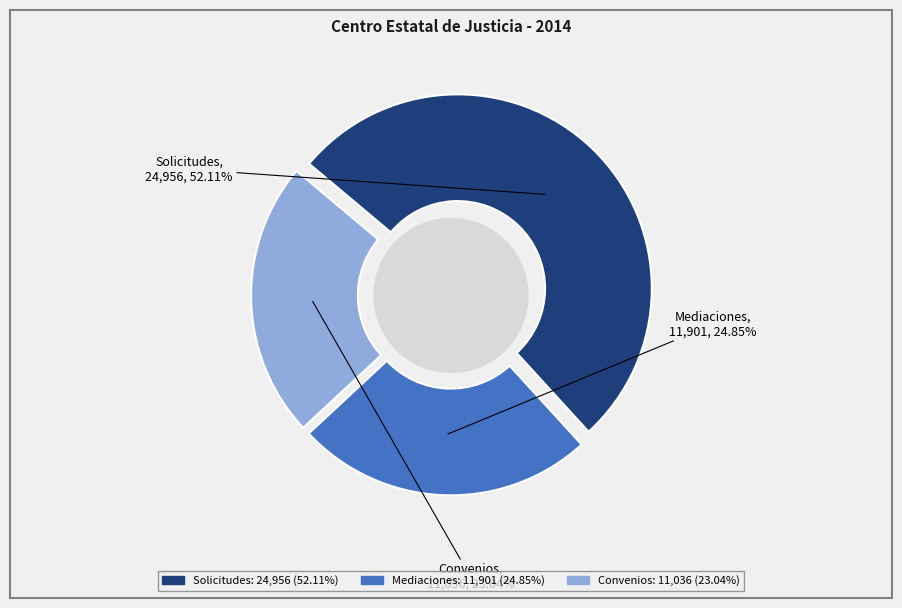

To the nearest percent, what percentage of the pie is Solicitudes?

52%